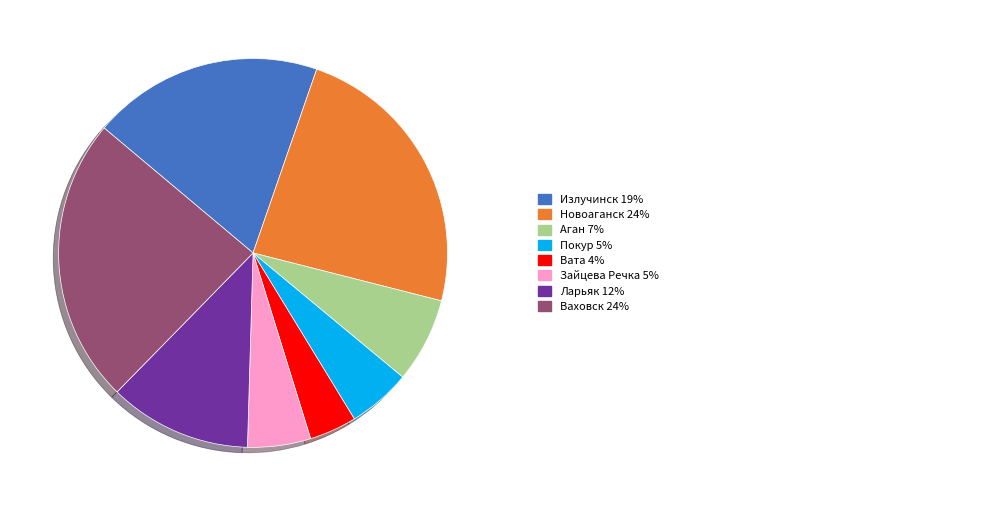

Is there a majority slice in this chart?

No